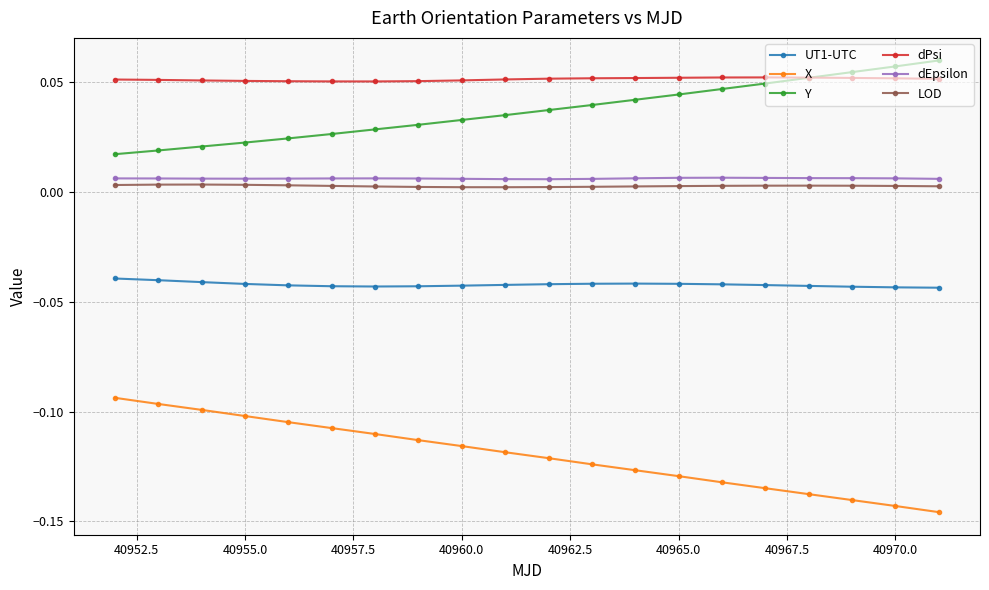

Which series has the largest total across all categories?

dPsi